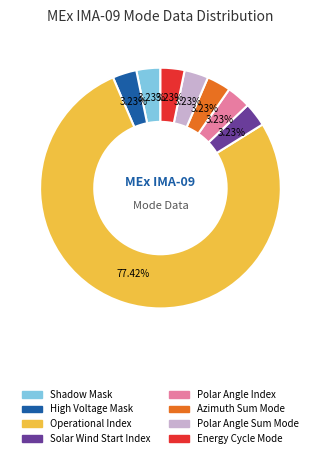

How many segments does this pie chart have?

8